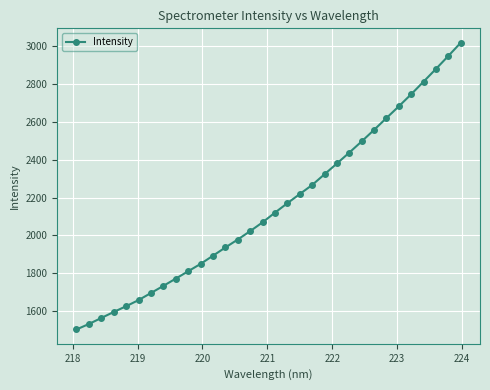

What is the maximum value shown in the chart?

3019.8